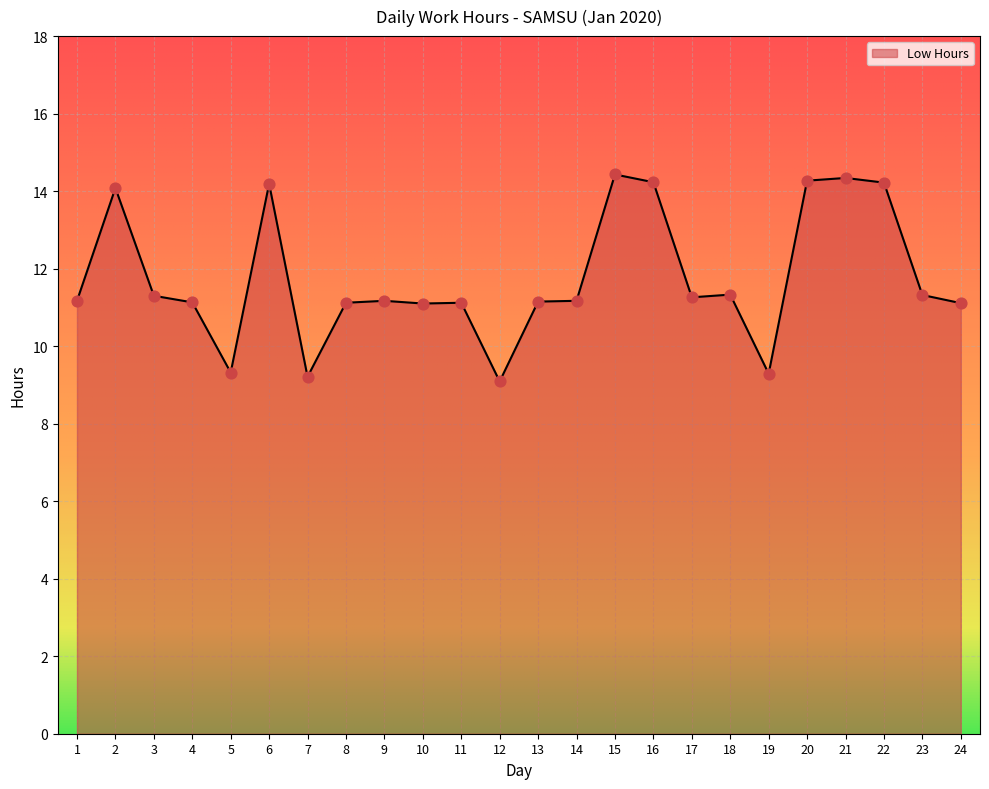

Which has a higher value, 5 or 23?

23